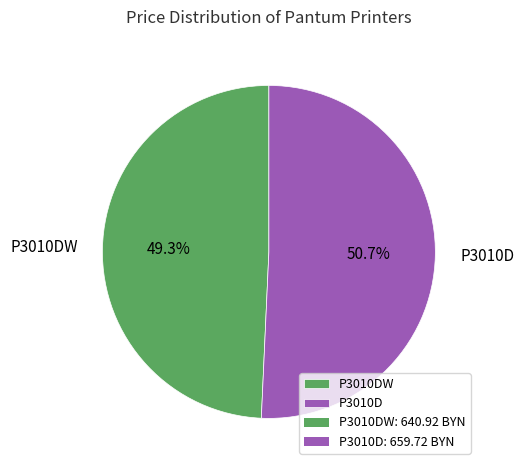

What portion of the pie excludes P3010DW?

50.7%